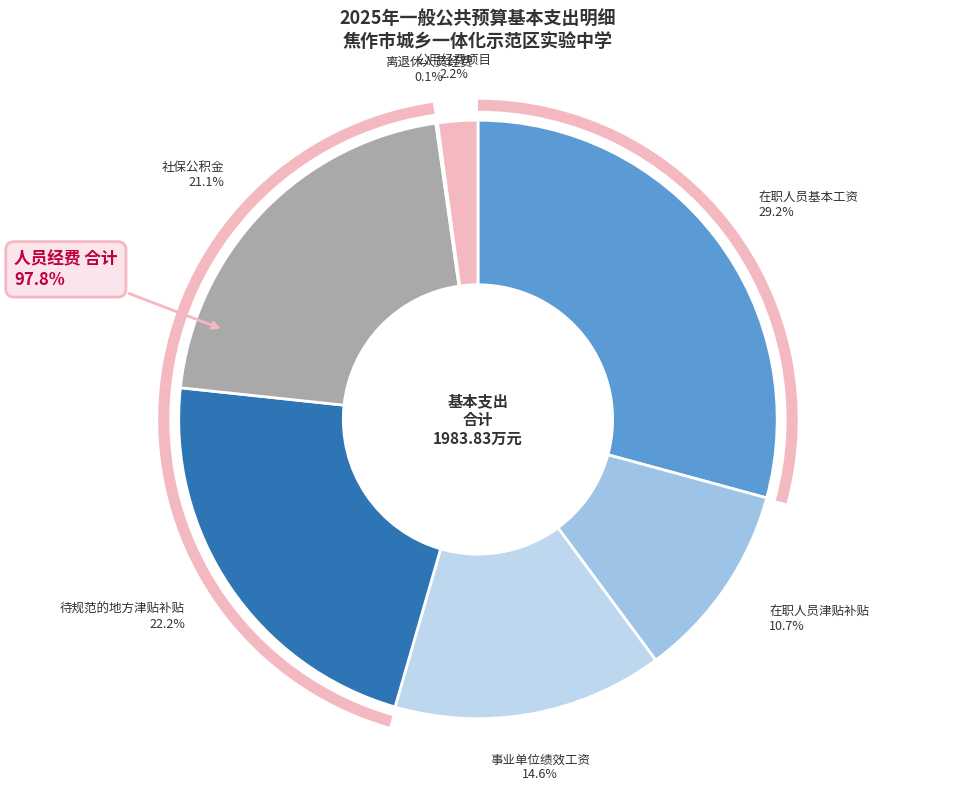

To the nearest percent, what is the difference between the 社保公积金 and 离退休人员经费 slice percentages?

21%